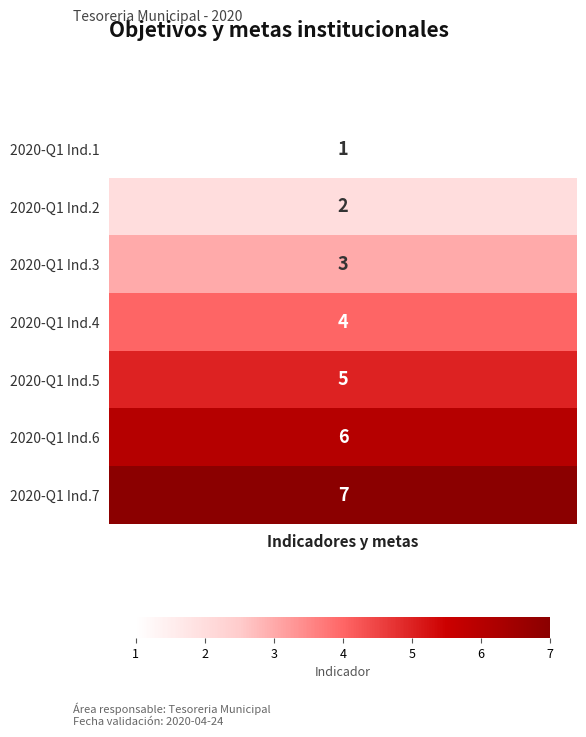

What is the change in value from Objetivo 2 to Objetivo 3?

+1